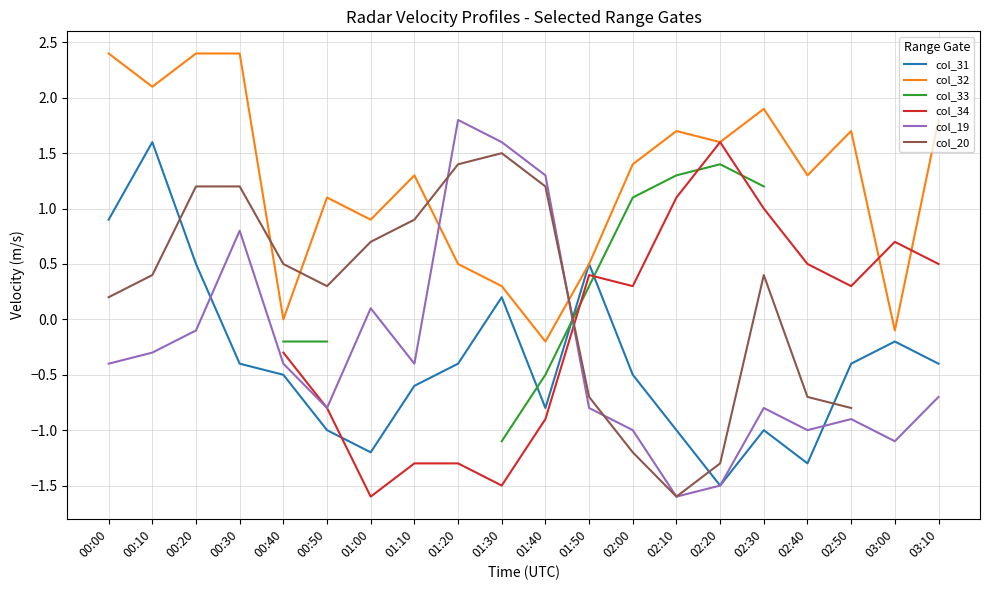

True or false: col_31 has more than 2 points higher than both neighbors.

True